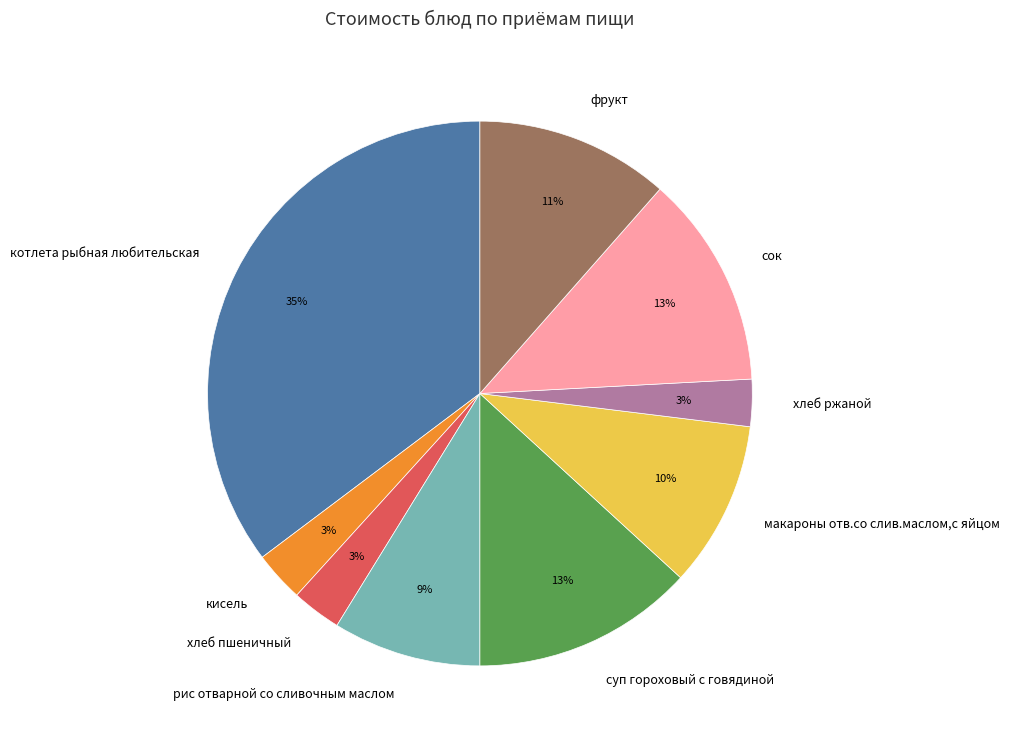

Between хлеб пшеничный and рис отварной со сливочным маслом, which is larger?

рис отварной со сливочным маслом